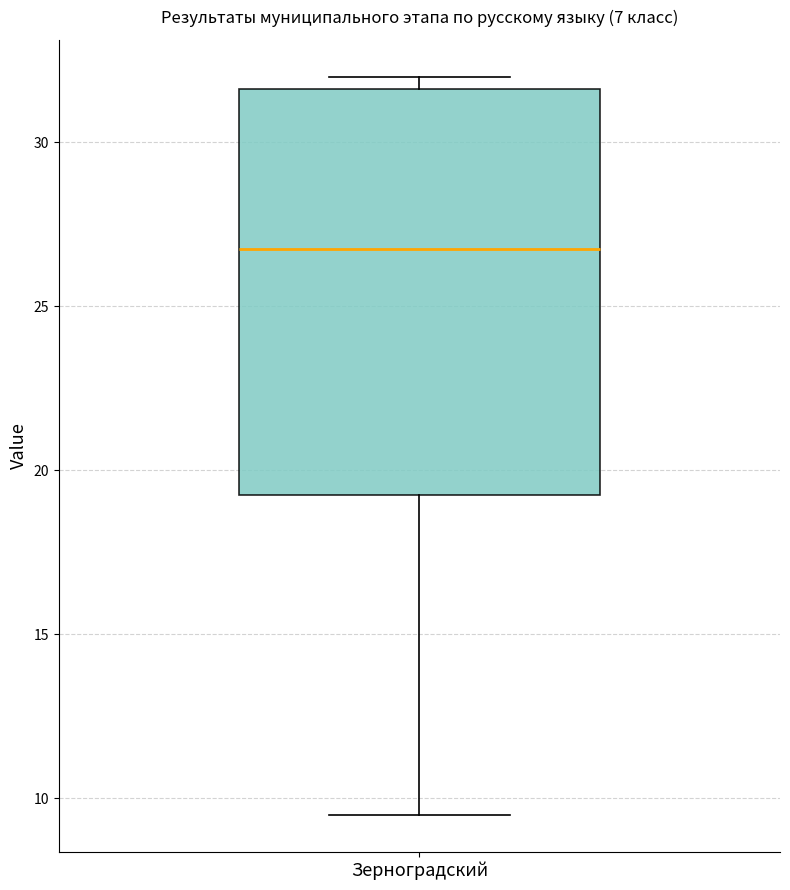

Where is the lower edge of the box for Зерноградский on the y-axis? The values are not printed on the chart, so give them approximately, as read against the axis.

19.5